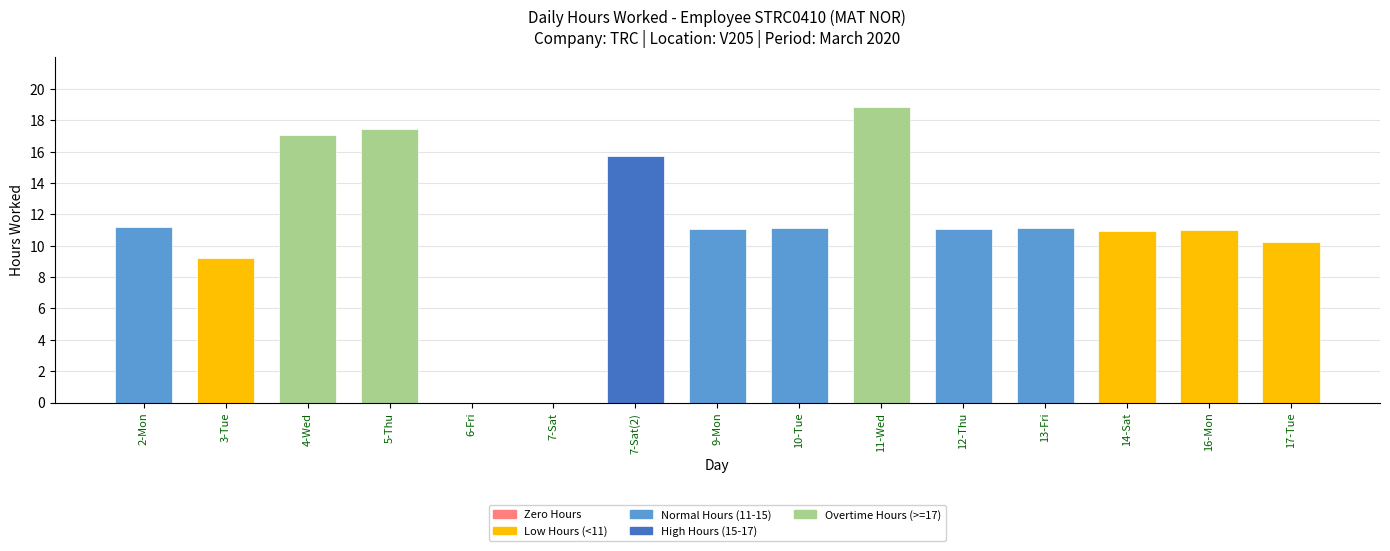

What is the sum of the values at 11-Wed and 9-Mon?

30.0